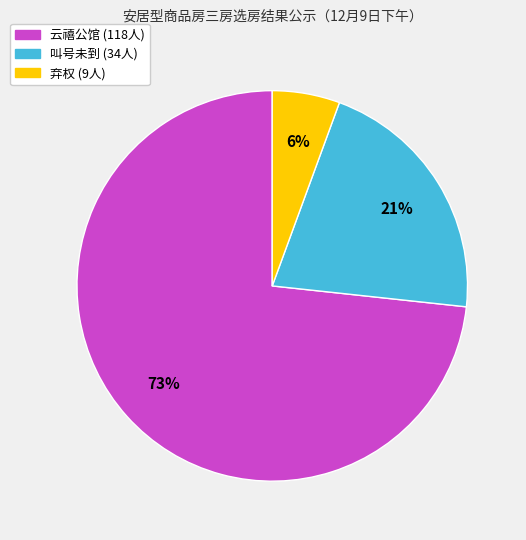

Which slice is the largest?

云禧公馆